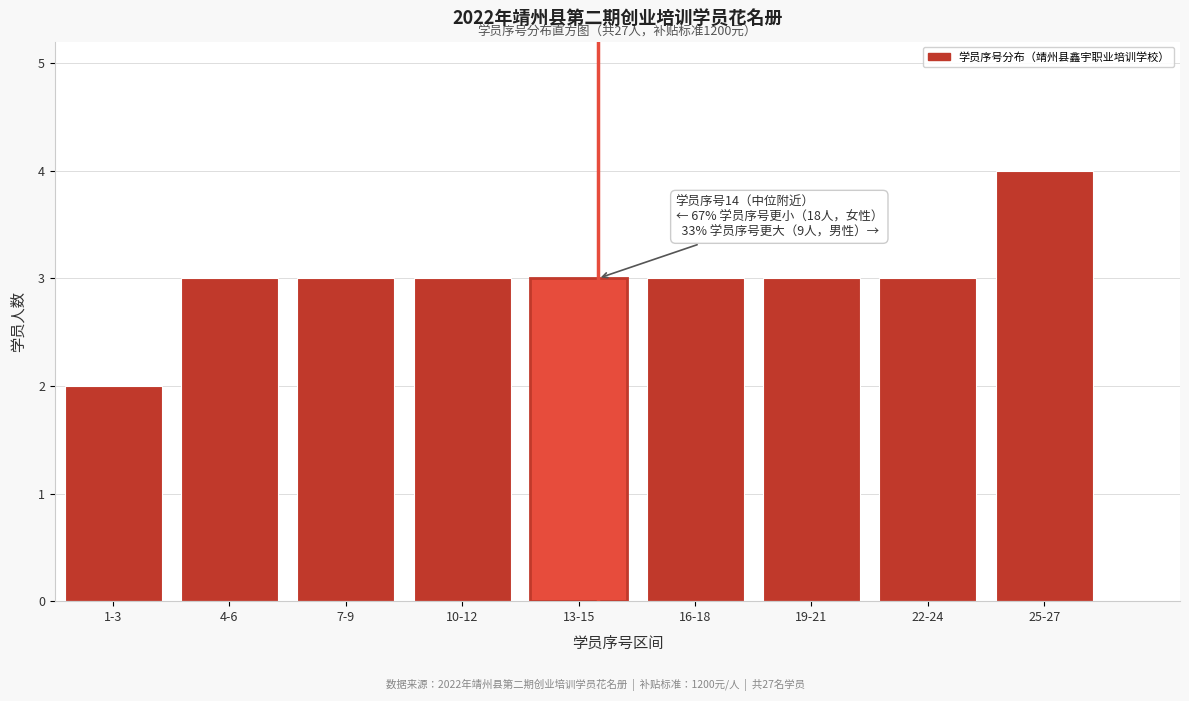

Reading left to right, extract all data points from this chart.

2	3	3	3	3	3	3	3	4